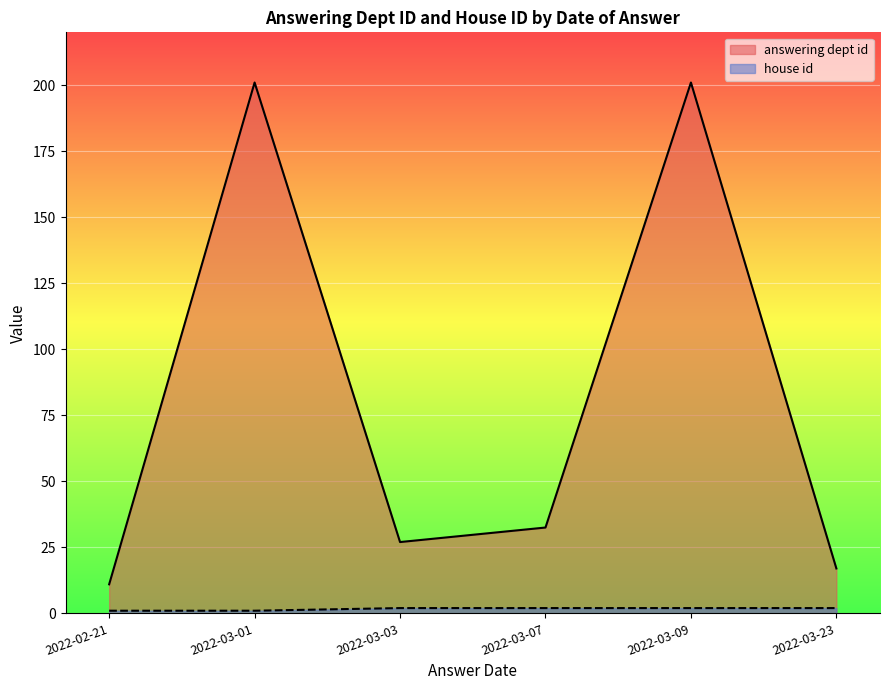

Is the value of answering dept id at 2022-02-21 greater than the value of house id at 2022-02-21?

Yes